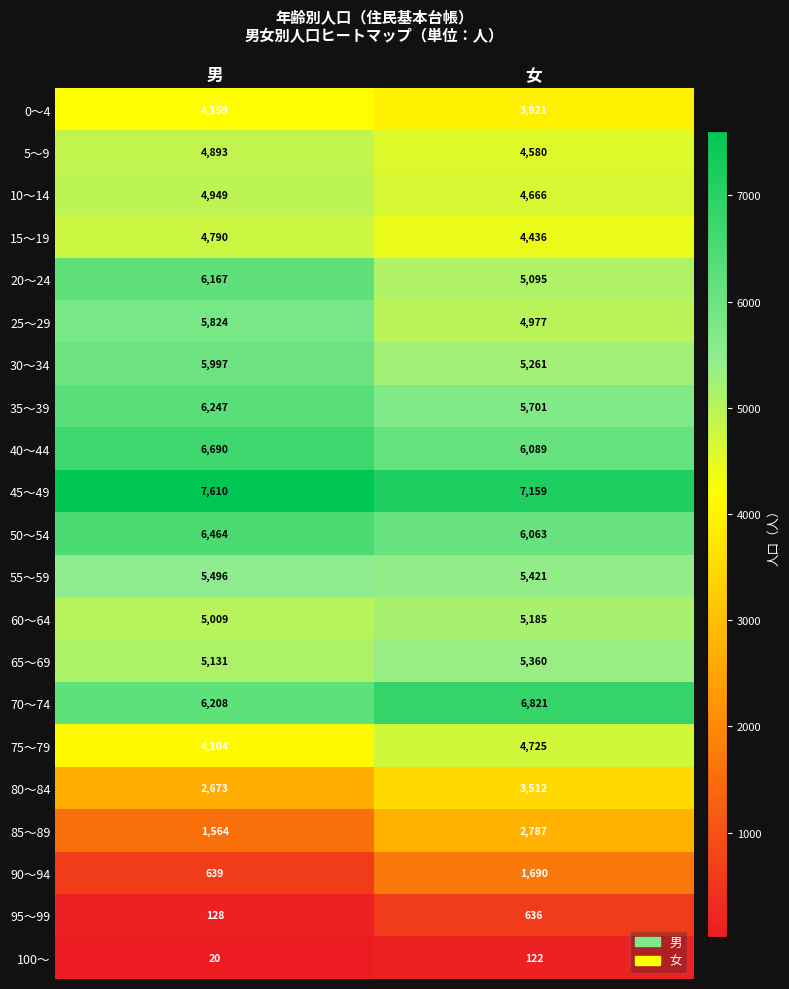

Which series changed the most between 男 and 女?

85～89